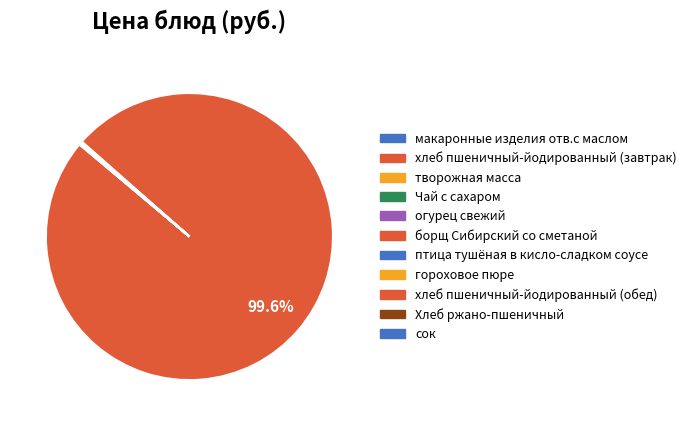

Count the number of slices in the pie.

11